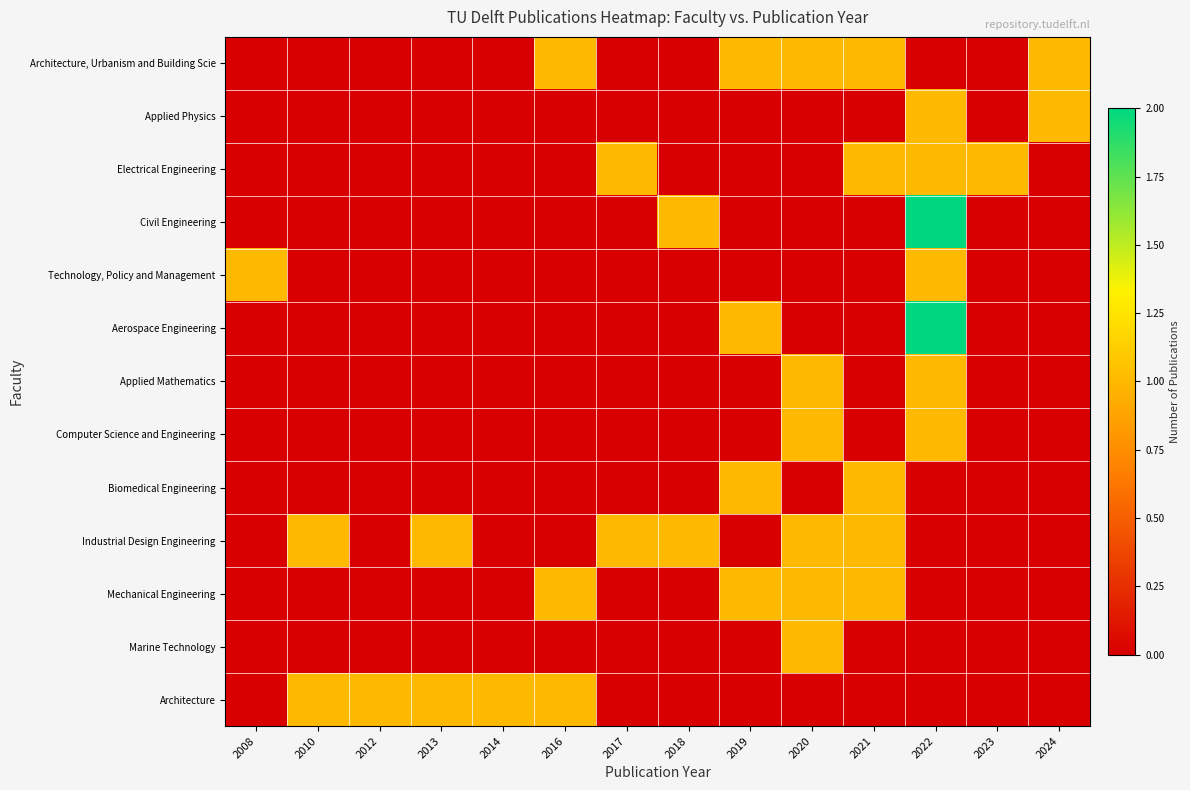

Which series has the largest total across all categories?

Industrial Design Engineering